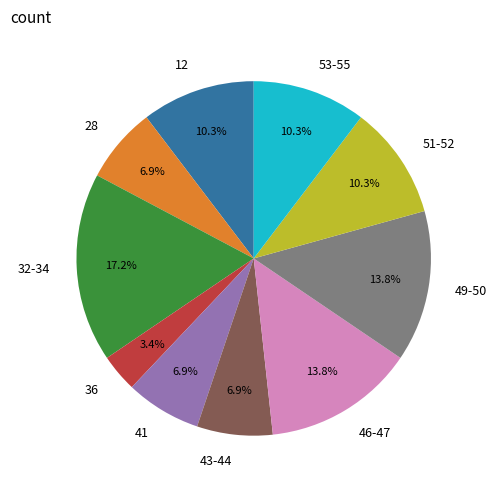

What is the smallest slice in the pie chart?

36